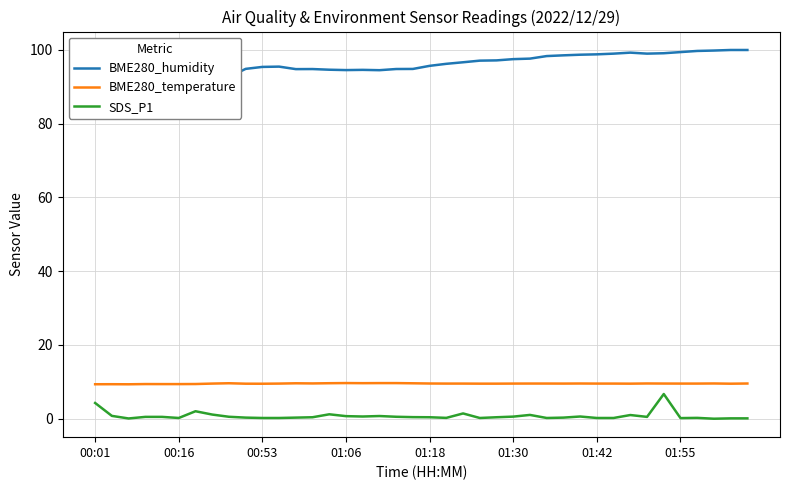

True or false: BME280_temperature and SDS_P1 intersect in this chart.

False